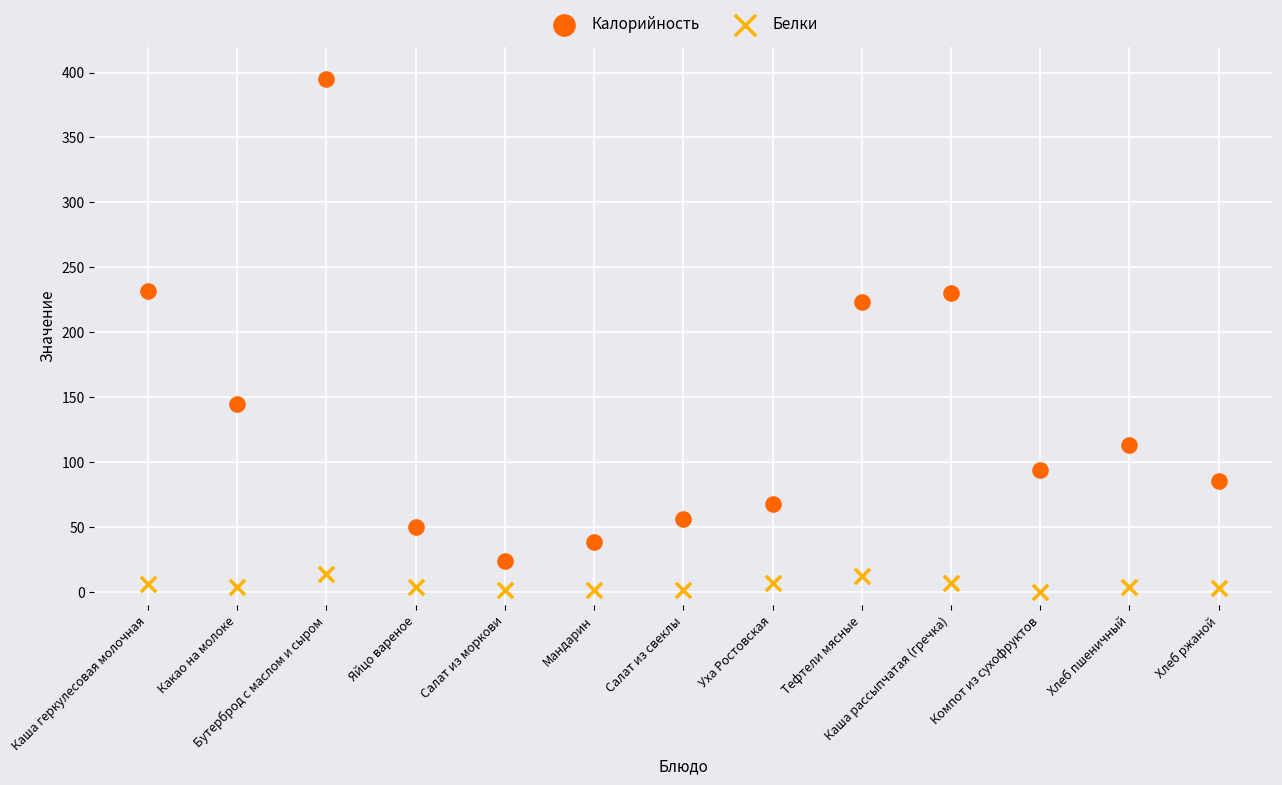

Across all series, what Y value is closest to 197?

223